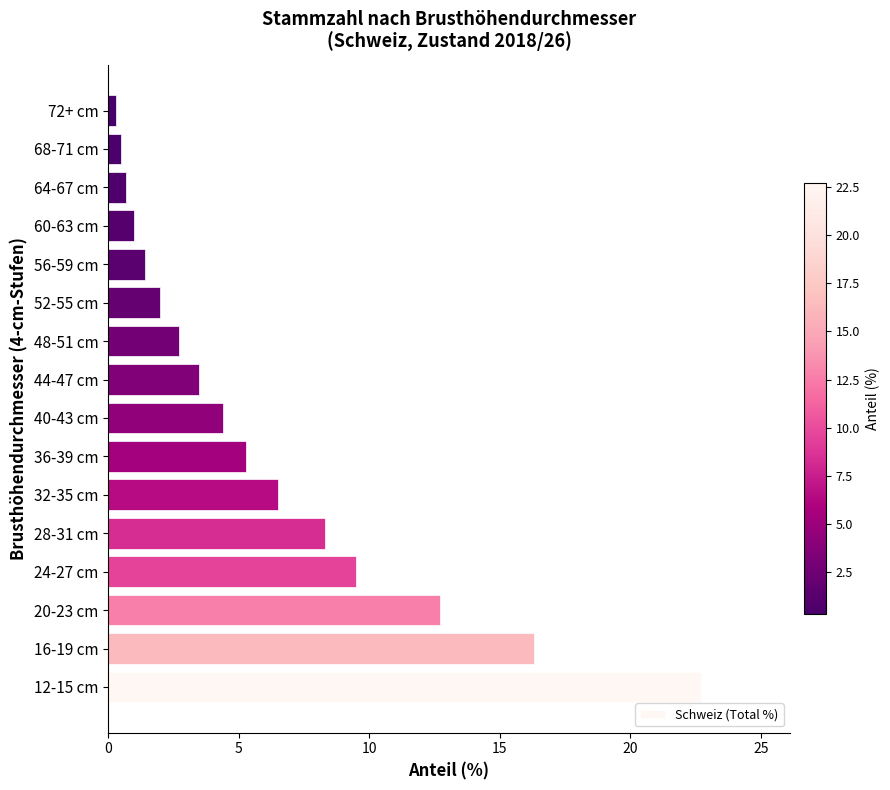

What is the difference between the second highest and second lowest values?

15.8